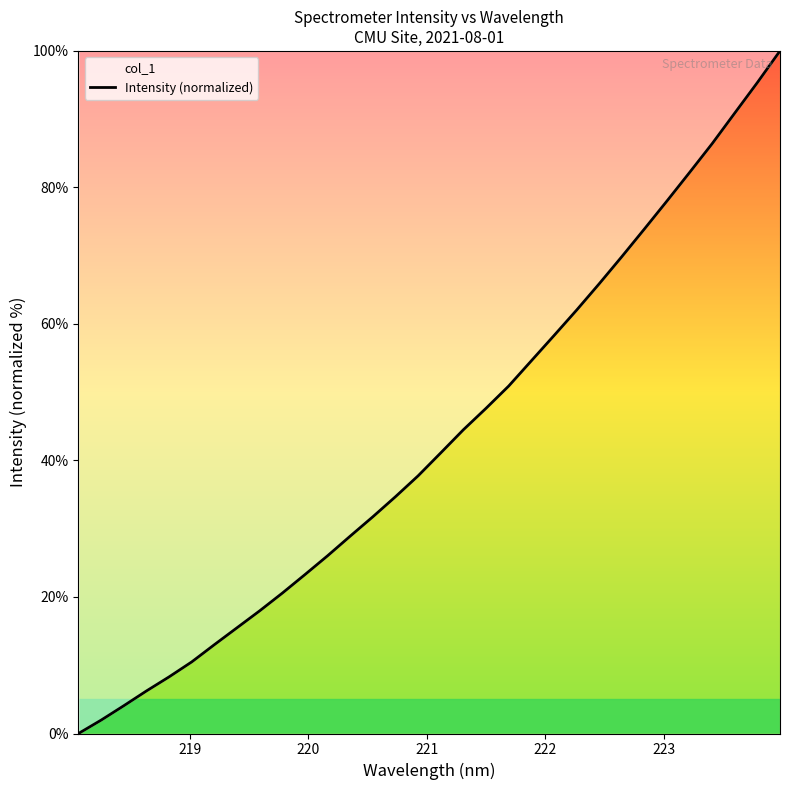

What is the greatest value displayed?

100.0